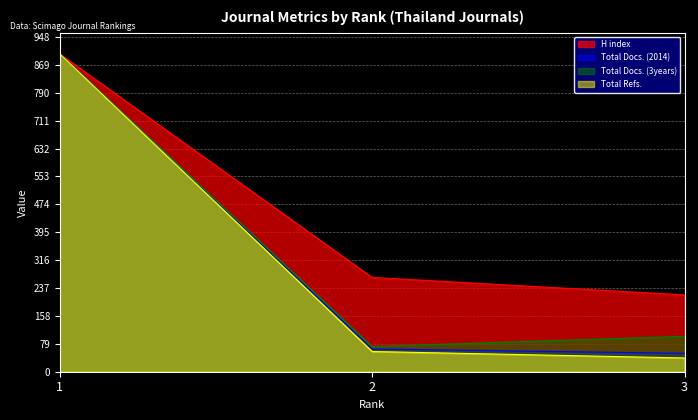

What is the value of the Total Refs. point at the 2nd from the left?

57.2